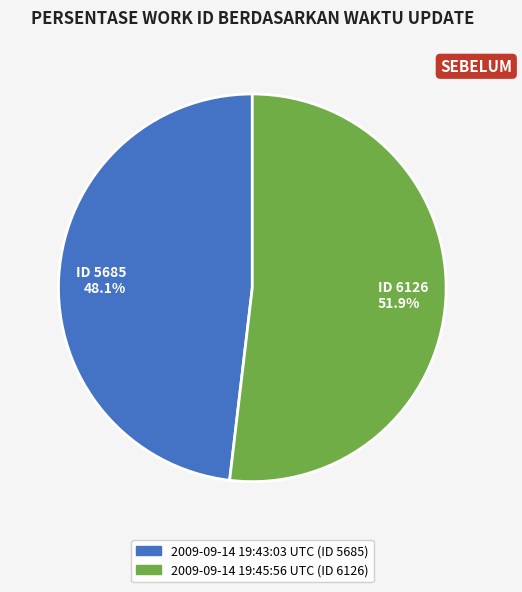

What is the smallest slice in the pie chart?

ID 5685 48.1%